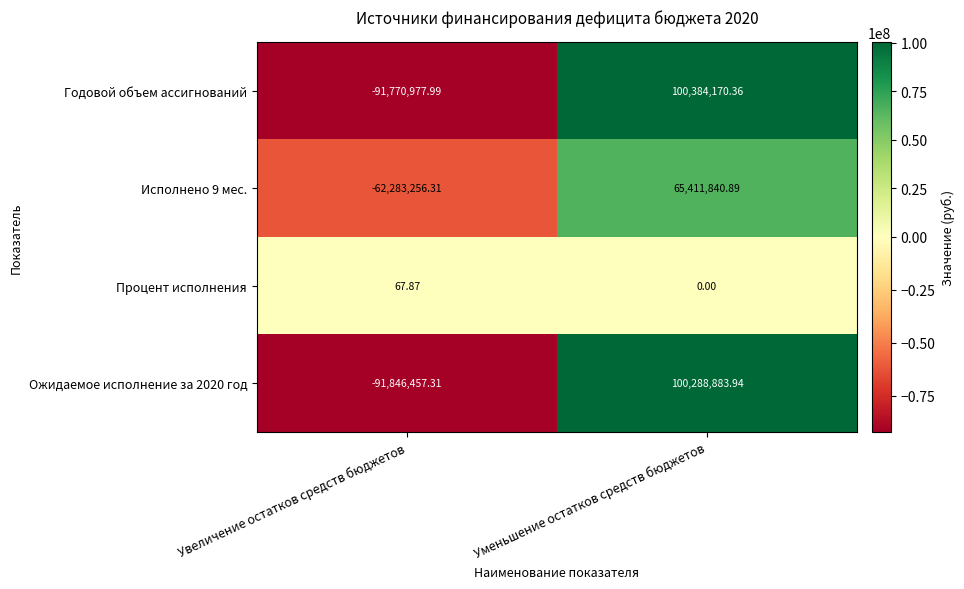

Between Увеличение остатков средств бюджетов and Уменьшение остатков средств бюджетов, which series saw the biggest shift?

Годовой объем ассигнований